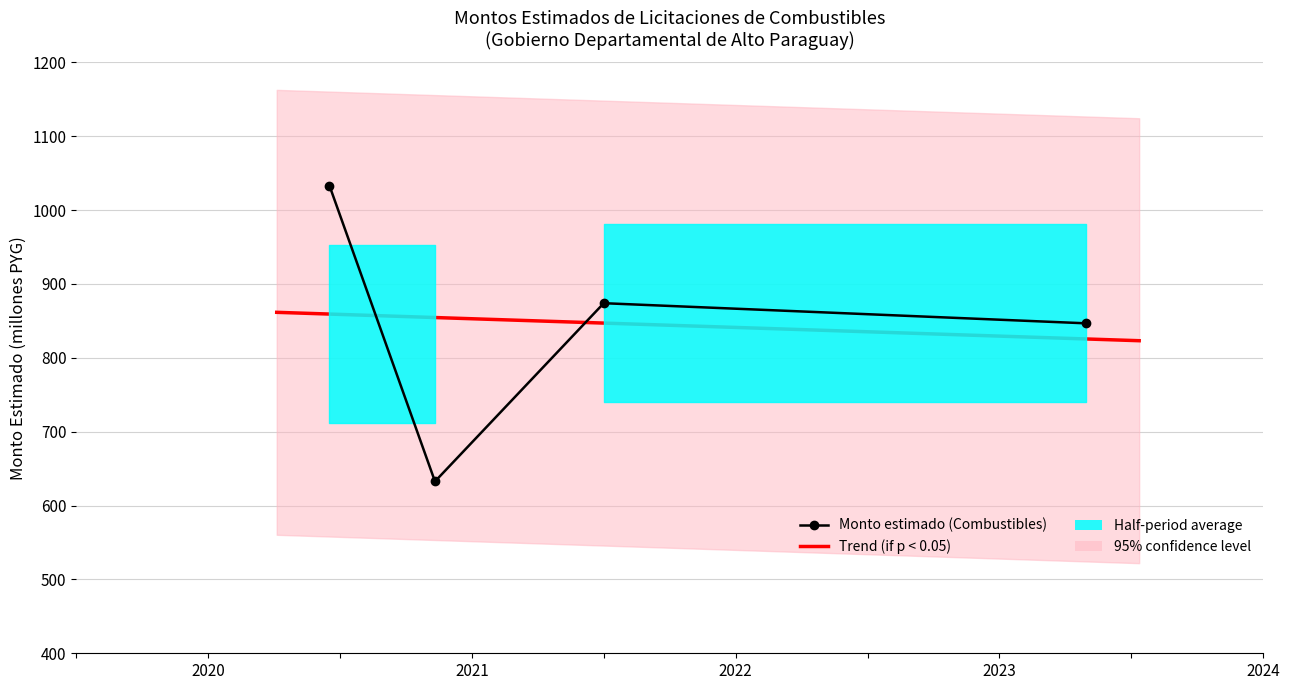

Reading left to right, what are all the values shown in this chart?

1033.0	632.6	873.9	846.6